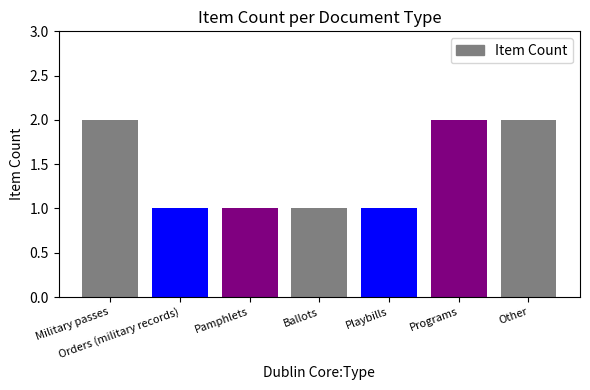

What is the ratio of the value at Military passes to the value at Playbills?

2.0